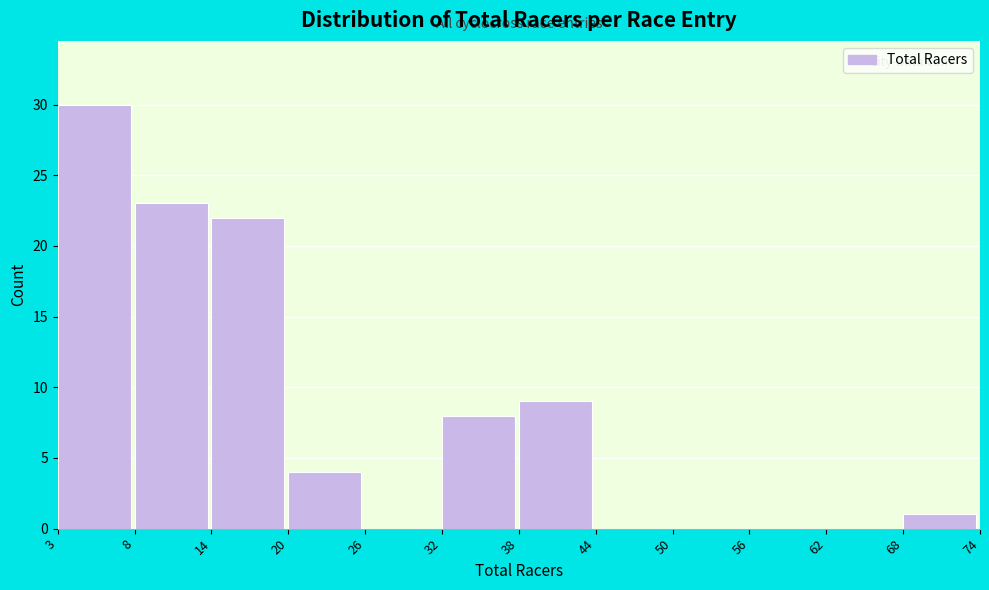

Reading right to left, what are all the values shown in this chart?

68=1	62=0	56=0	50=0	44=0	38=9	32=8	26=0	20=4	14=22	8=23	3=30